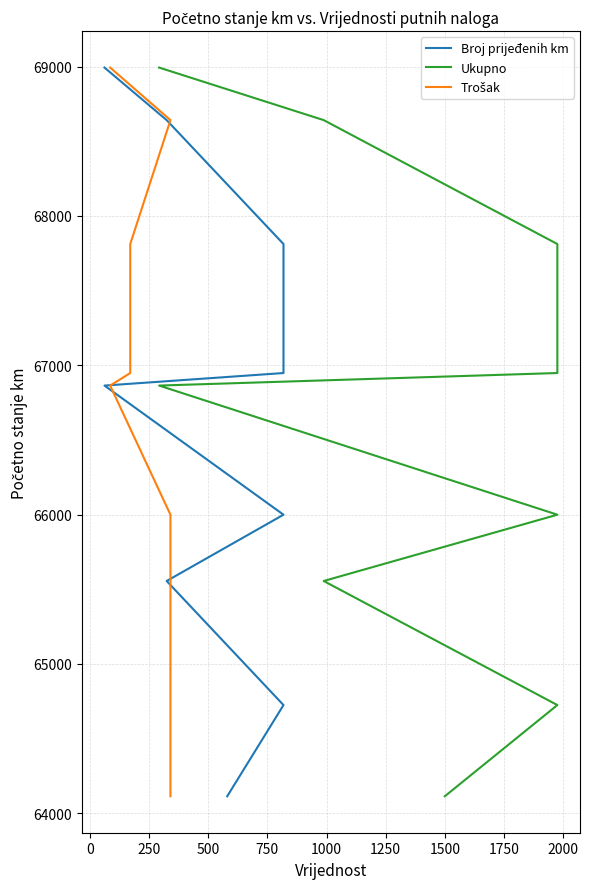

True or false: Ukupno and Broj prijeđenih km cross at least once.

False